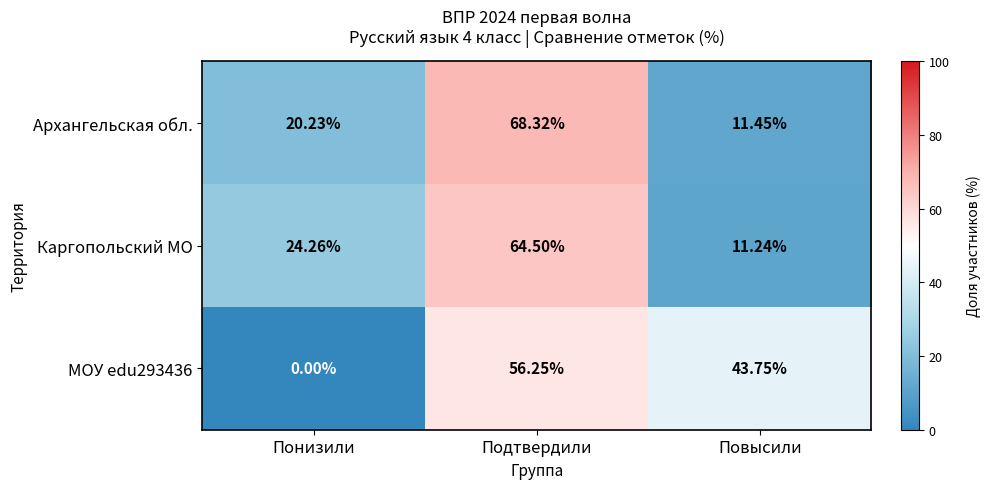

List the labels in order of Каргопольский МО value, largest first.

Подтвердили, Понизили, Повысили